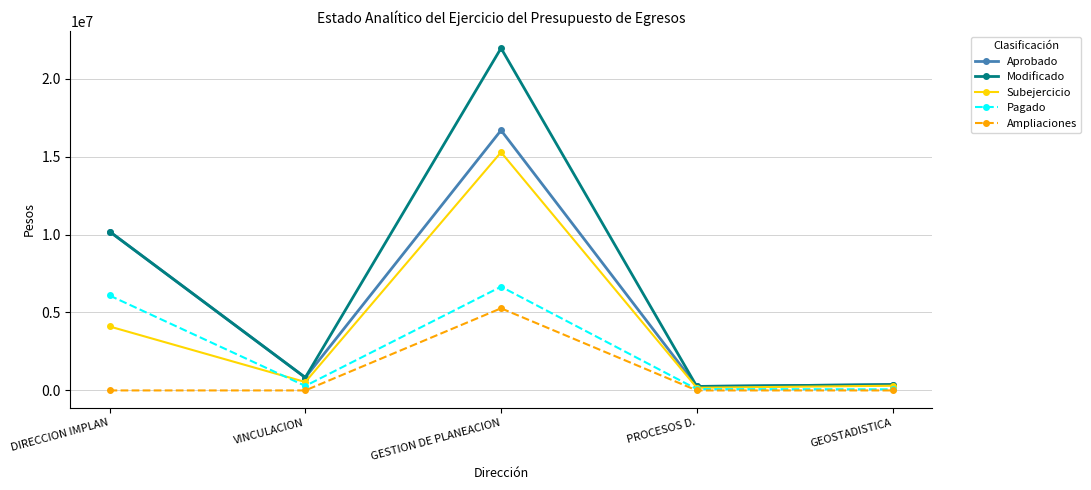

How many values in the Pagado series are below 288880?

2